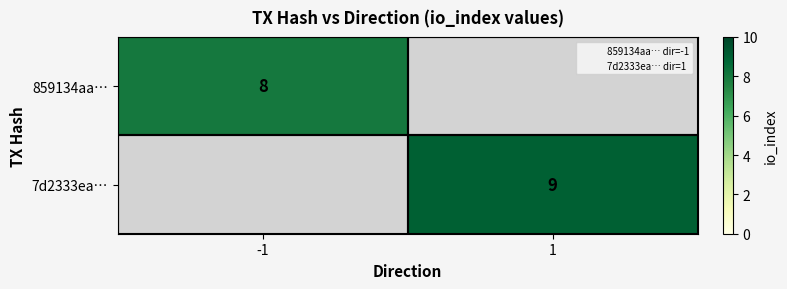

The value of 7d2333ea… at 1 is 9. True or false?

True